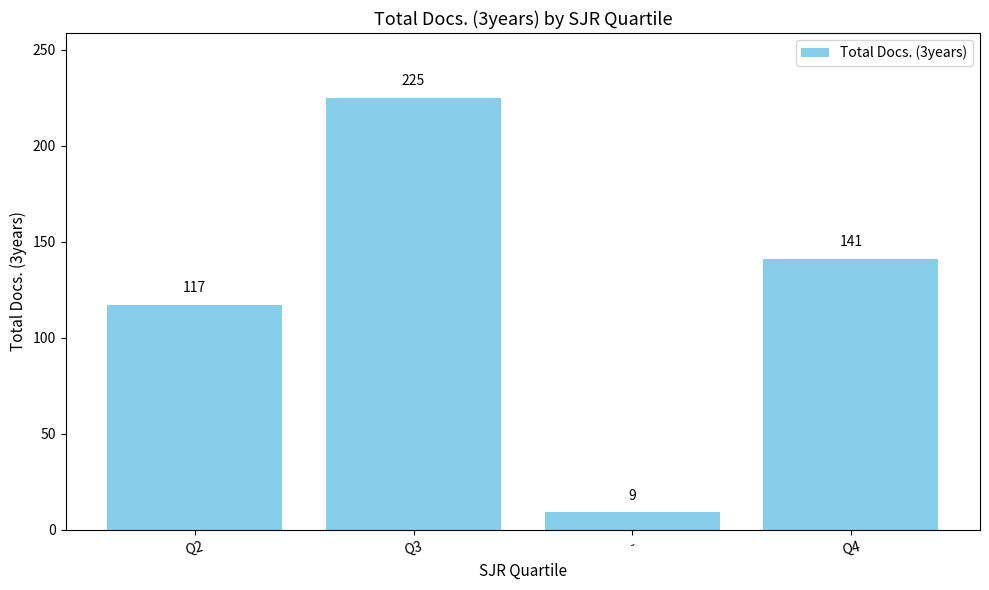

Reading right to left, extract all data points from this chart.

141	9	225	117